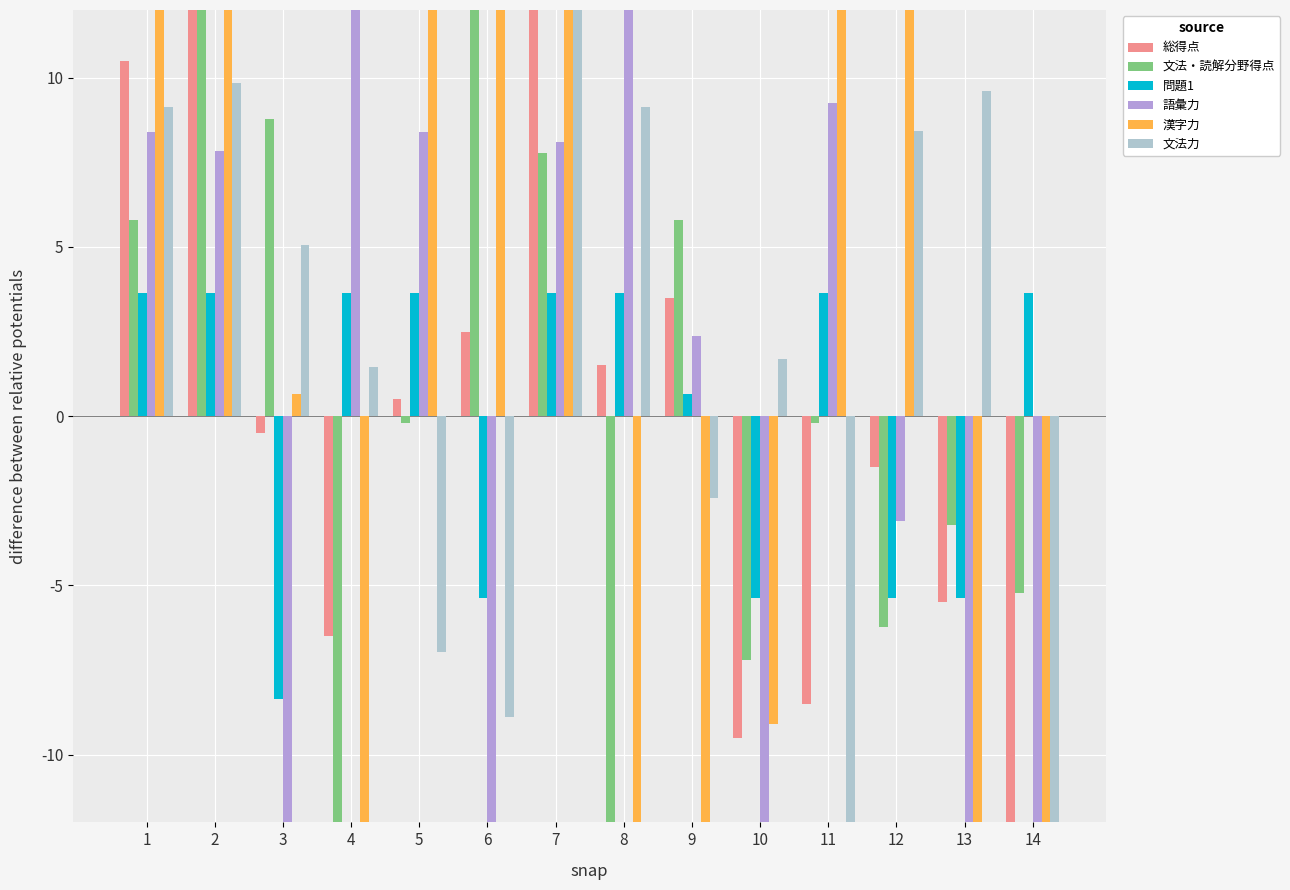

Reading right to left, what are all the values shown in this chart?

総得点: -17.5	-5.5	-1.5	-8.5	-9.5	3.5	1.5	14.5	2.5	0.5	-6.5	-0.5	16.5	10.5
文法・読解分野得点: -5.2	-3.2	-6.2	-0.2	-7.2	5.8	-12.2	7.8	12.8	-0.2	-19.2	8.8	12.8	5.8
問題1: 3.6	-5.4	-5.4	3.6	-5.4	0.6	3.6	3.6	-5.4	3.6	3.6	-8.4	3.6	3.6
語彙力: -12.6	-18.3	-3.1	9.3	-13.4	2.4	18.5	8.1	-12.3	8.4	21.9	-24.9	7.8	8.4
漢字力: -42.0	-14.0	12.2	12.2	-9.1	-20.7	-25.6	22.0	43.3	17.1	-51.8	0.7	38.5	17.1
文法力: -21.2	9.6	8.4	-27.4	1.7	-2.4	9.1	12.5	-8.9	-7.0	1.4	5.0	9.9	9.1